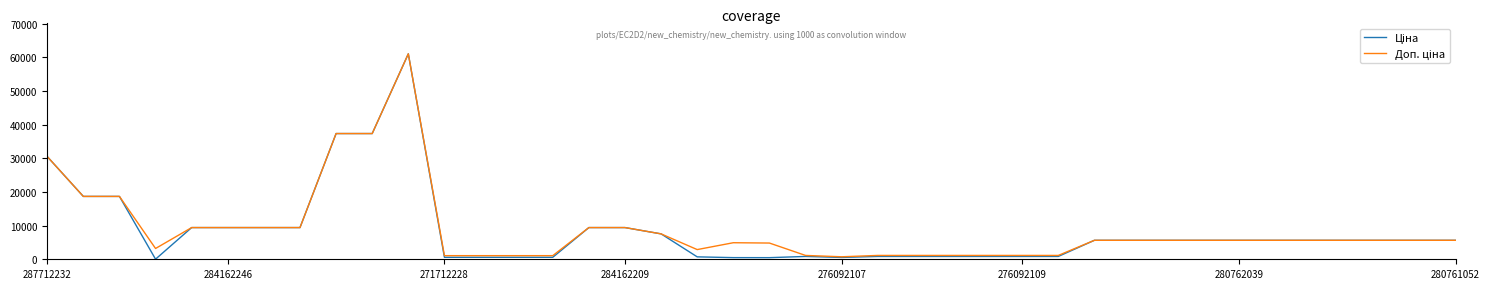

What is the sum of all Доп. ціна values?

358465.7